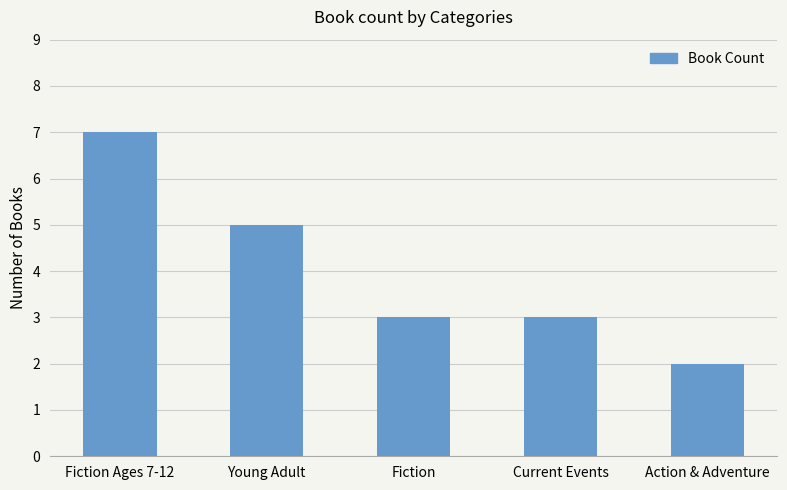

Is it true that the value at Fiction Ages 7-12 is 7?

True